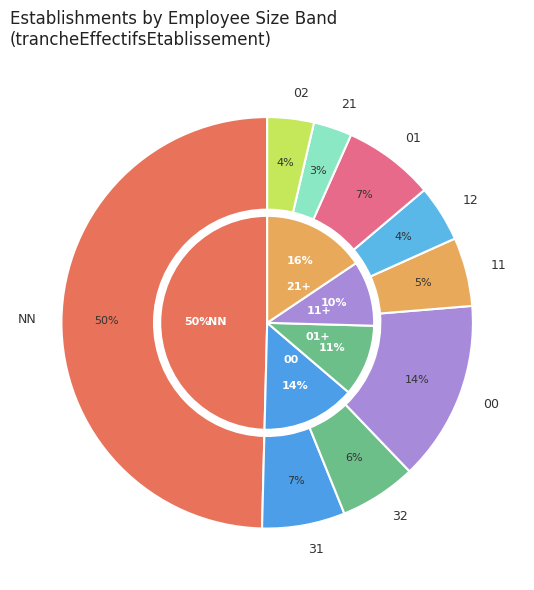

How many segments does this pie chart have?

9